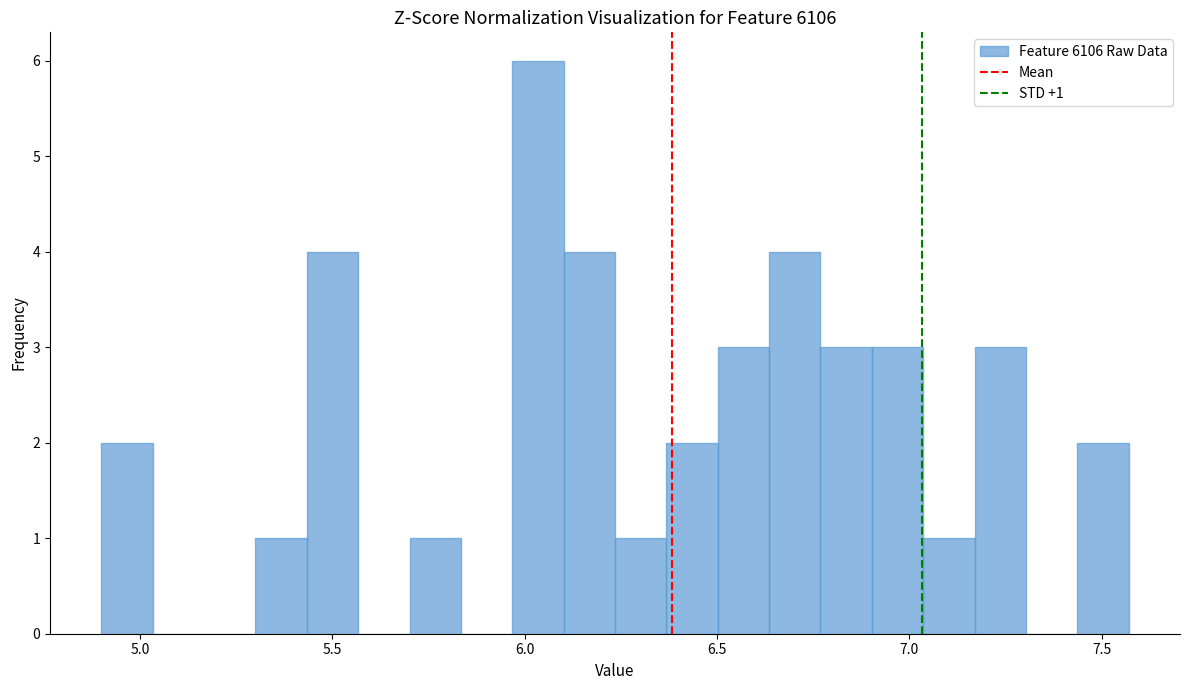

Around what value on the x-axis is the tallest bar? Give the approximate position of its centre, as read against the axis.

6.05